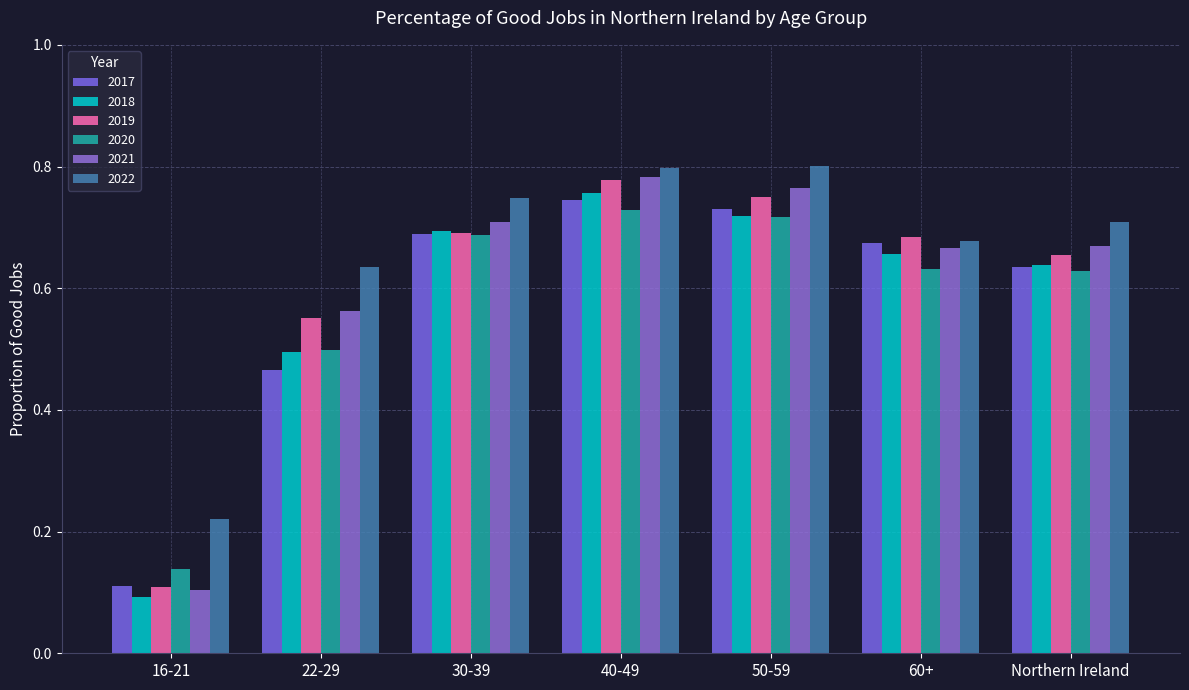

What are all the series names shown in the legend?

2017, 2018, 2019, 2020, 2021, 2022